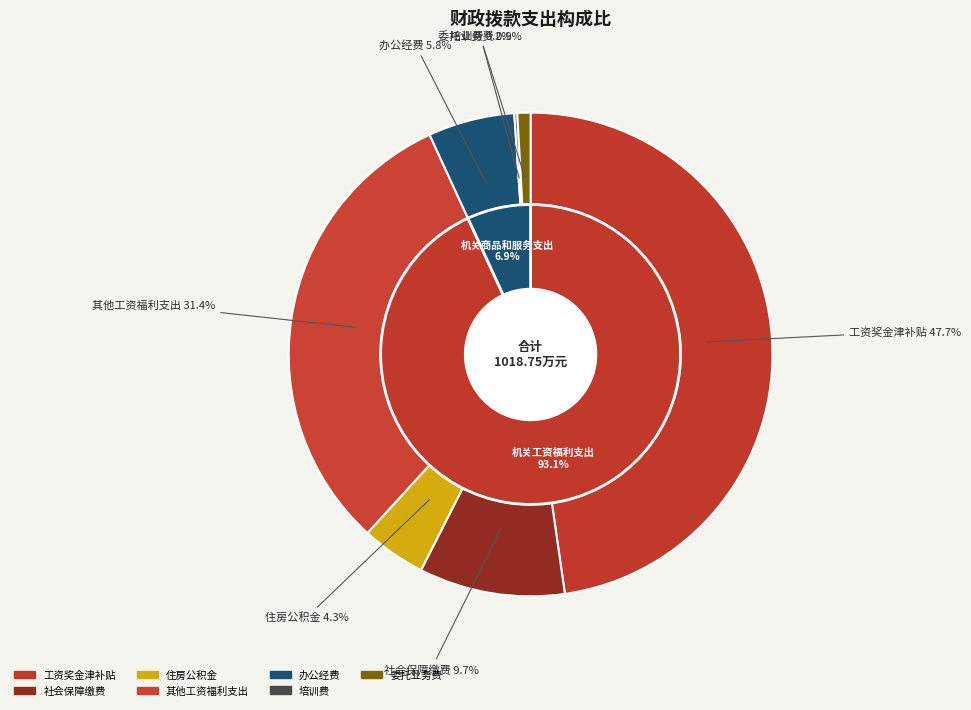

True or false: 委托业务费 accounts for 11% of the total.

False